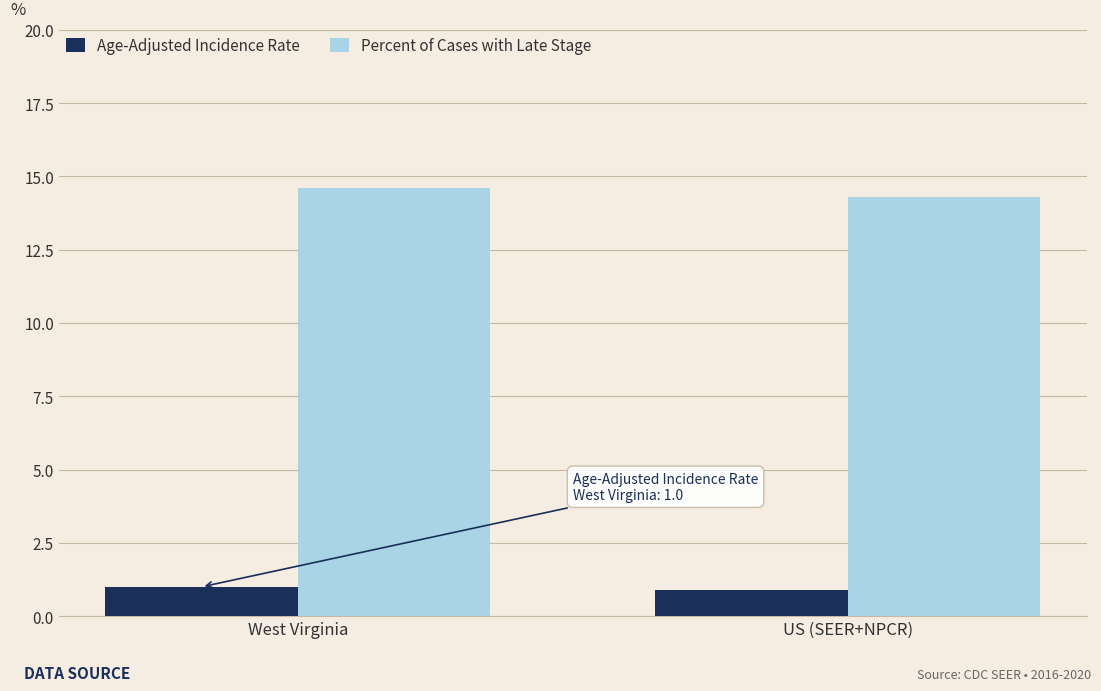

What is the spread (max minus min) of values at West Virginia?

13.6